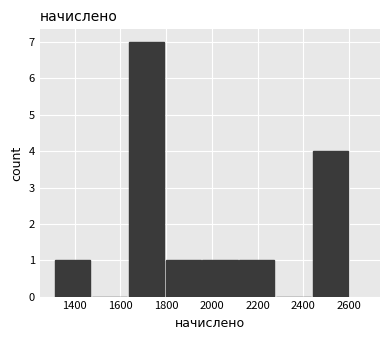

What is the height of the bar covering 2440 to 2600 on the x-axis? Neither the bar edges nor the heights are printed on the chart, so give them approximately, as read against the axes.

4